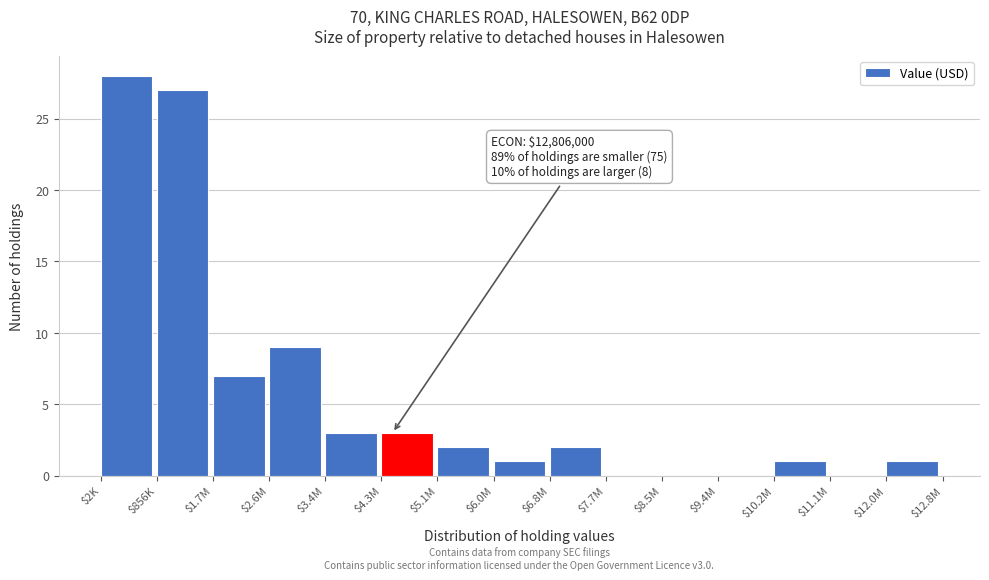

What is the maximum value shown in the chart?

28